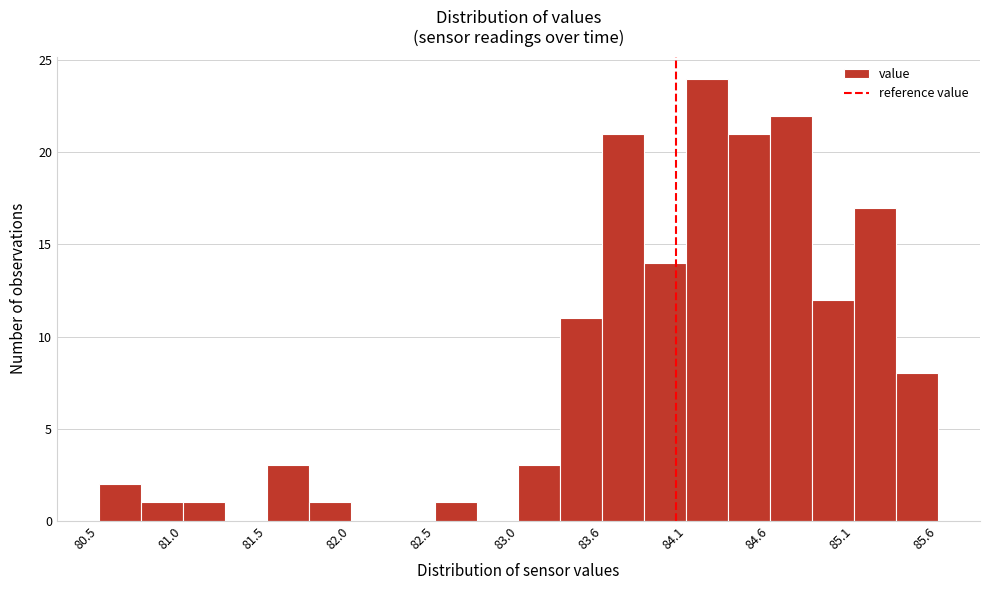

Around what value on the x-axis is the tallest bar? Give the approximate position of its centre, as read against the axis.

84.2